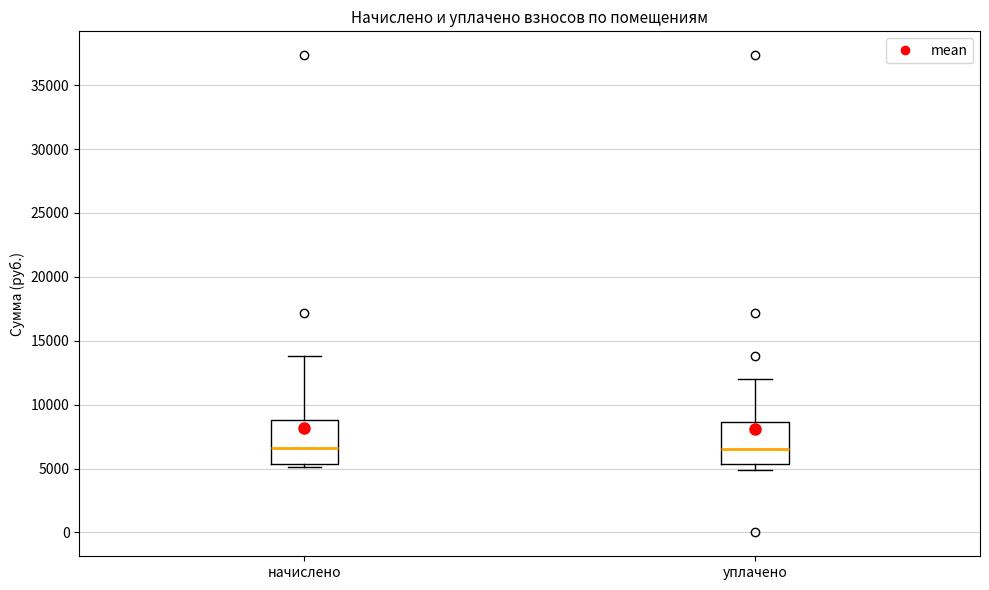

Reading left to right, transcribe this box plot: for each box, give where its median line is, the range the box spans, and where its two whiskers end, as read against the y-axis. The values are not printed on the chart, so give them approximately, as read against the axis.

начислено: median 6500, box 5500 to 9000, whiskers 5000 to 14000
уплачено: median 6500, box 5500 to 8500, whiskers 5000 to 12000